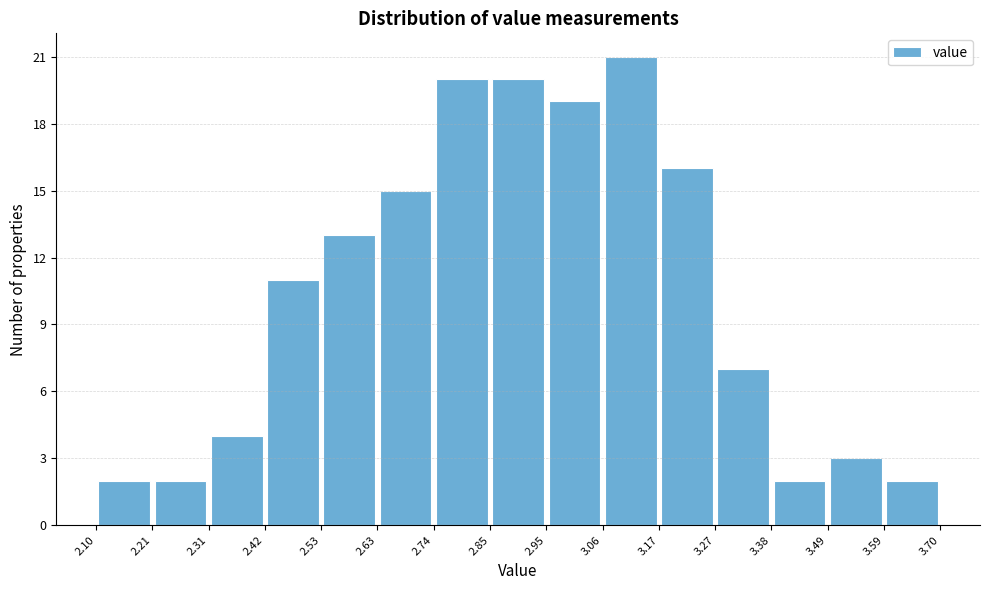

What is the height of the bar covering 2.21 to 2.31 on the x-axis? The values are not printed on the chart, so give them approximately, as read against the axis.

2